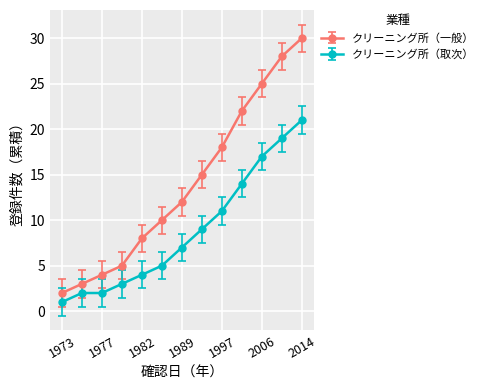

What is the difference between the maximum and minimum values in the クリーニング所（一般） series?

28